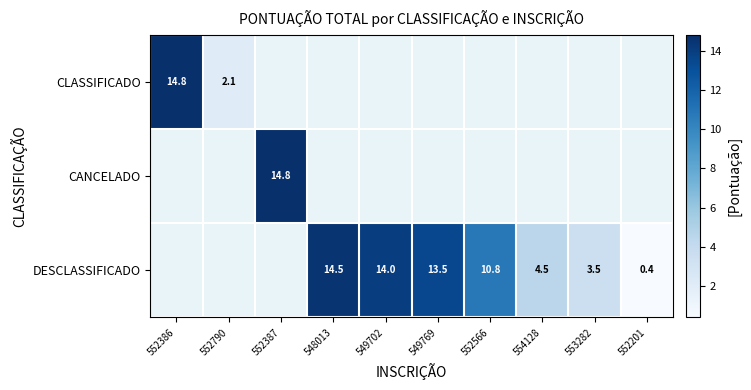

At how many categories does at least one series exceed 12?

5